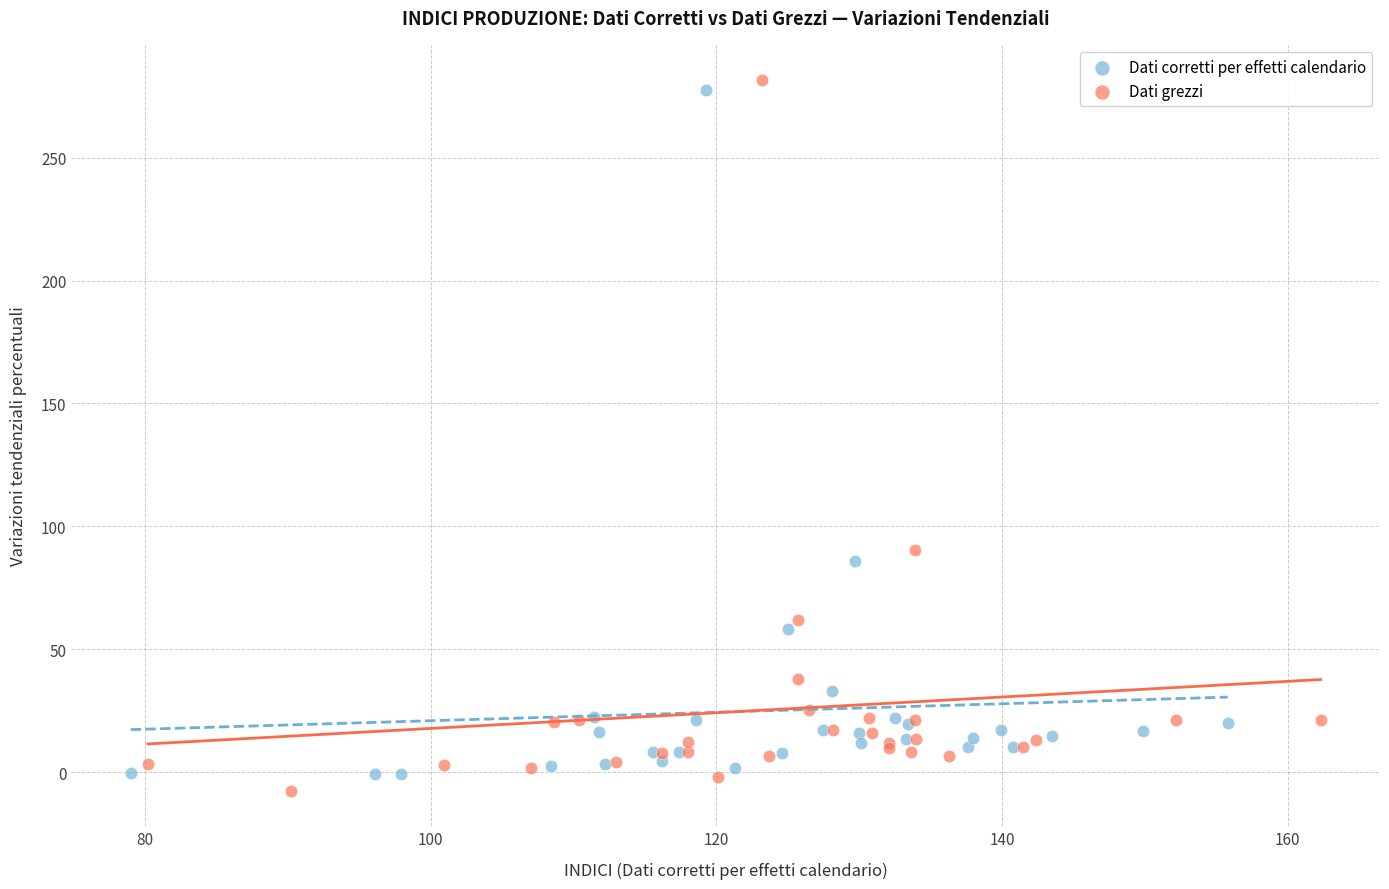

Which series has the widest spread of Y values?

Dati grezzi